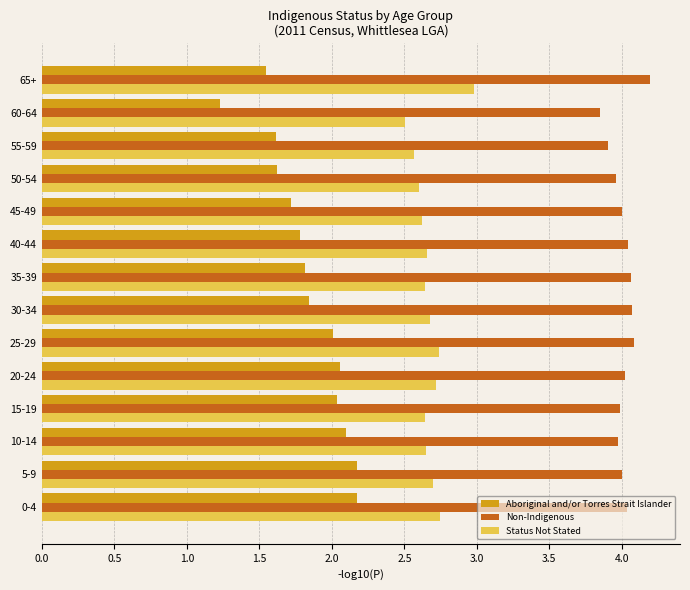

True or false: Non-Indigenous has a value of 3.9 at 60-64.

True